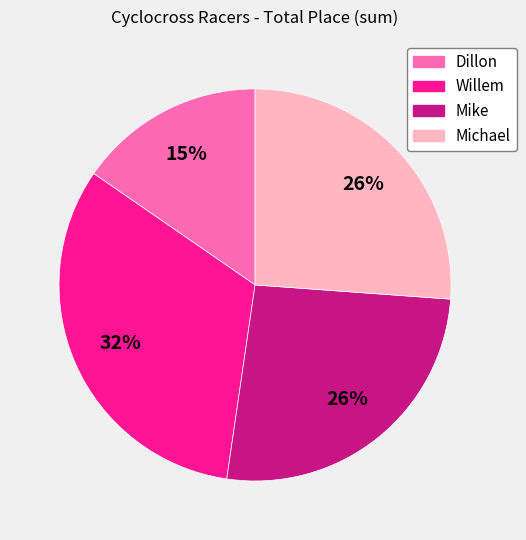

Does any single category account for the majority?

No